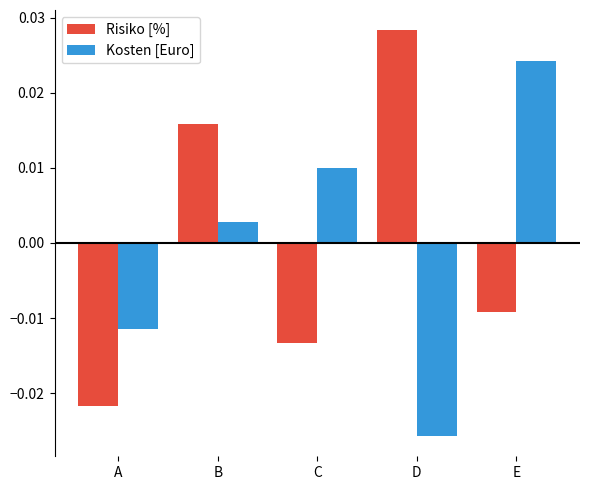

How many values in the Risiko [%] series are below 0?

3